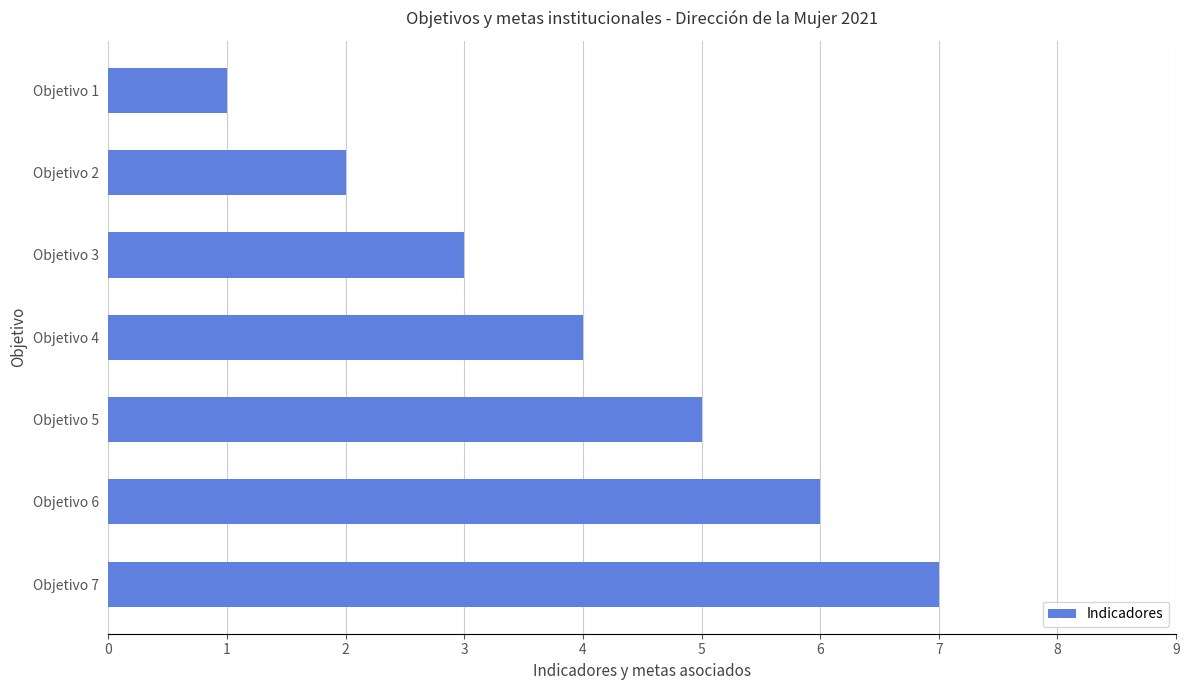

What is the difference between the maximum and second lowest values?

5